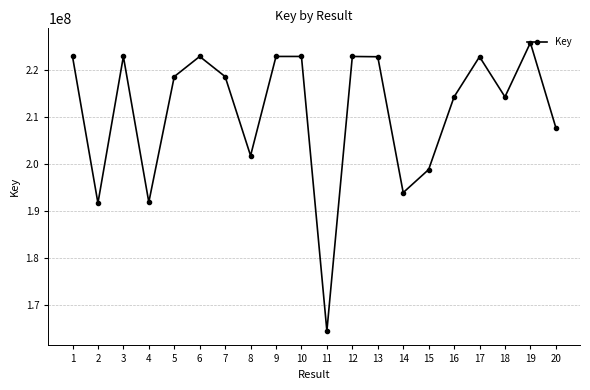

At which category does the data reach its first local peak?

3